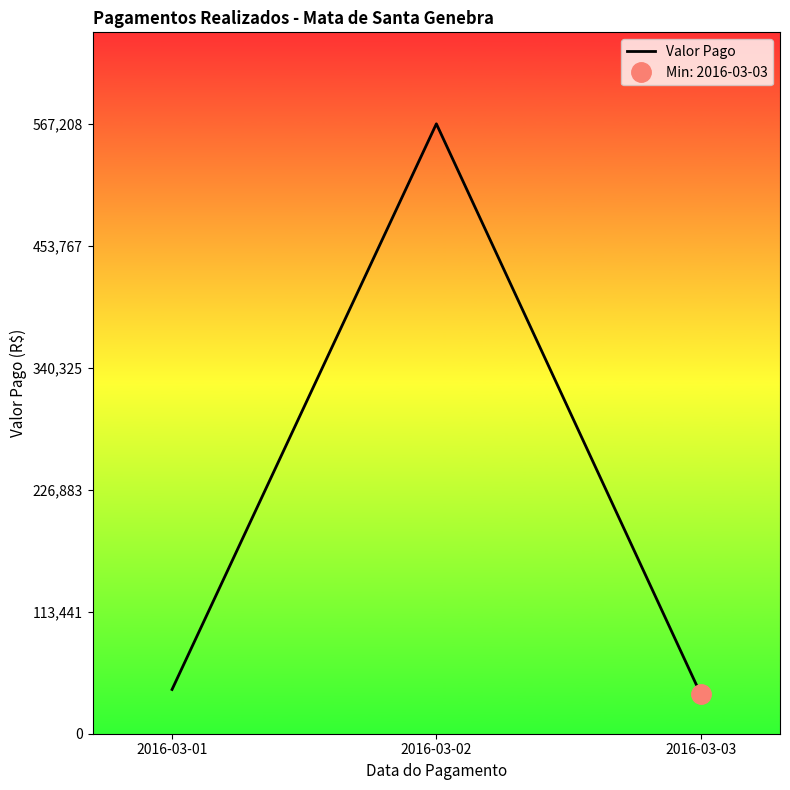

What is the greatest value displayed?

567209.0